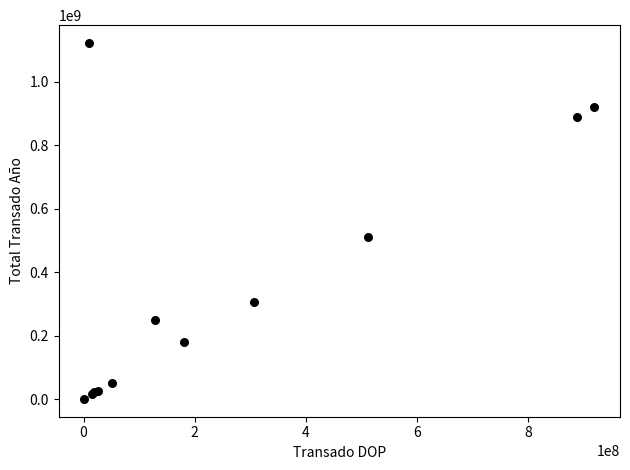

What Y value in the scatter plot is closest to 561167752?

512176671.2